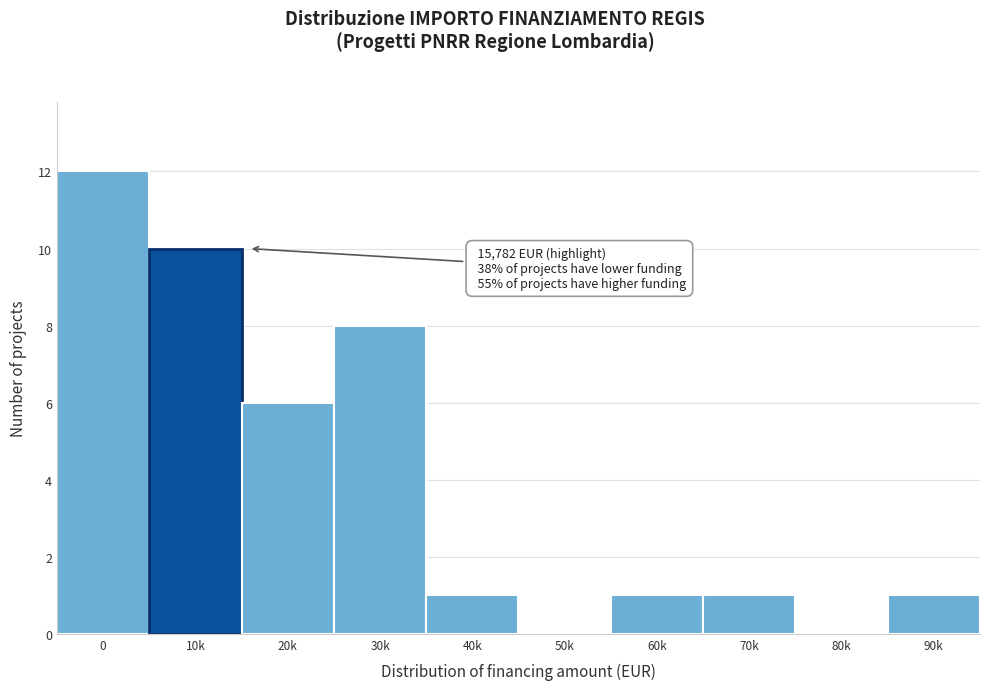

Reading left to right, extract all data points from this chart.

0=12	10k=10	20k=6	30k=8	40k=1	50k=0	60k=1	70k=1	80k=0	90k=1